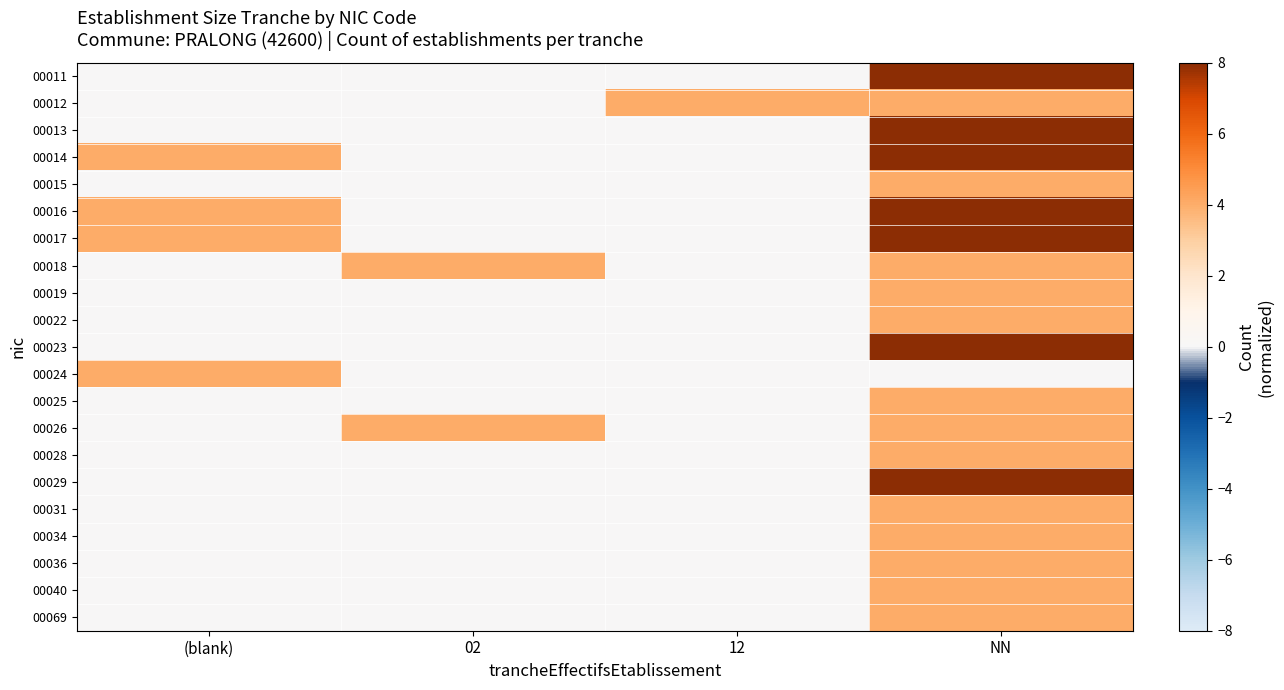

Which series has the widest spread of values?

00011